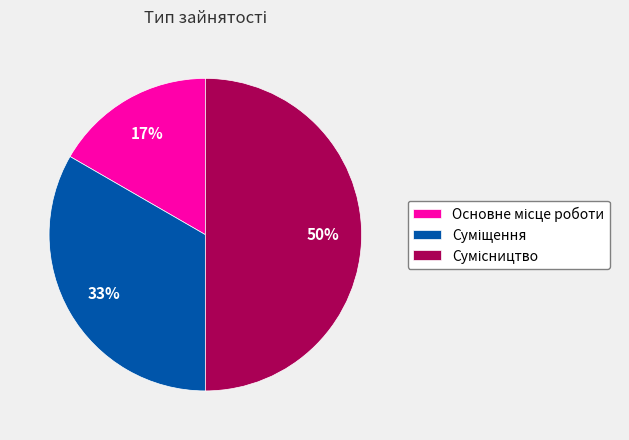

To the nearest percent, what is the difference between the largest and smallest slice percentages?

33%